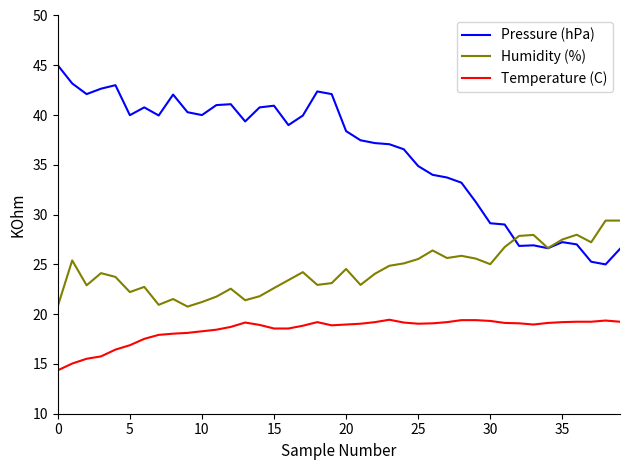

Rank the series by their maximum value, from lowest to highest.

Temperature (C), Humidity (%), Pressure (hPa)